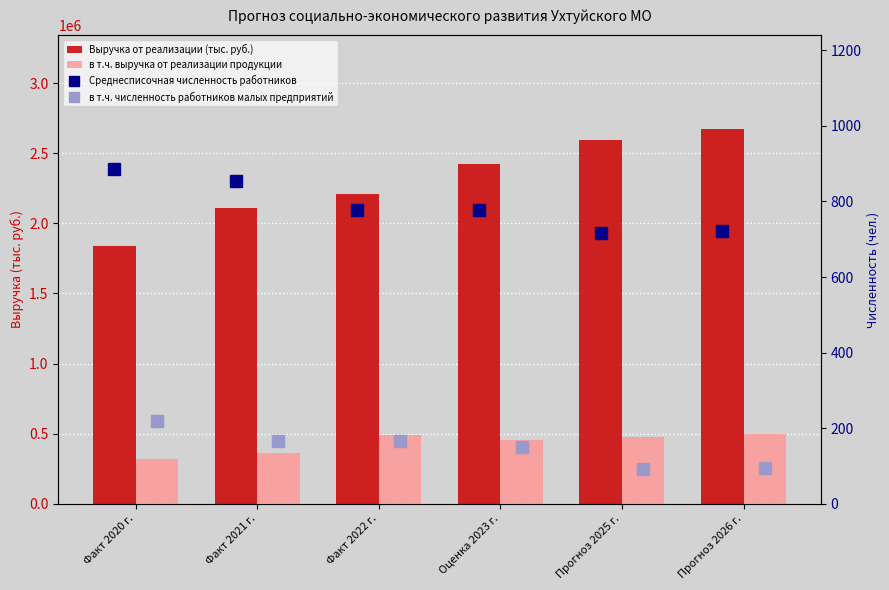

How many values in the Среднесписочная численность работников series exceed 777?

3